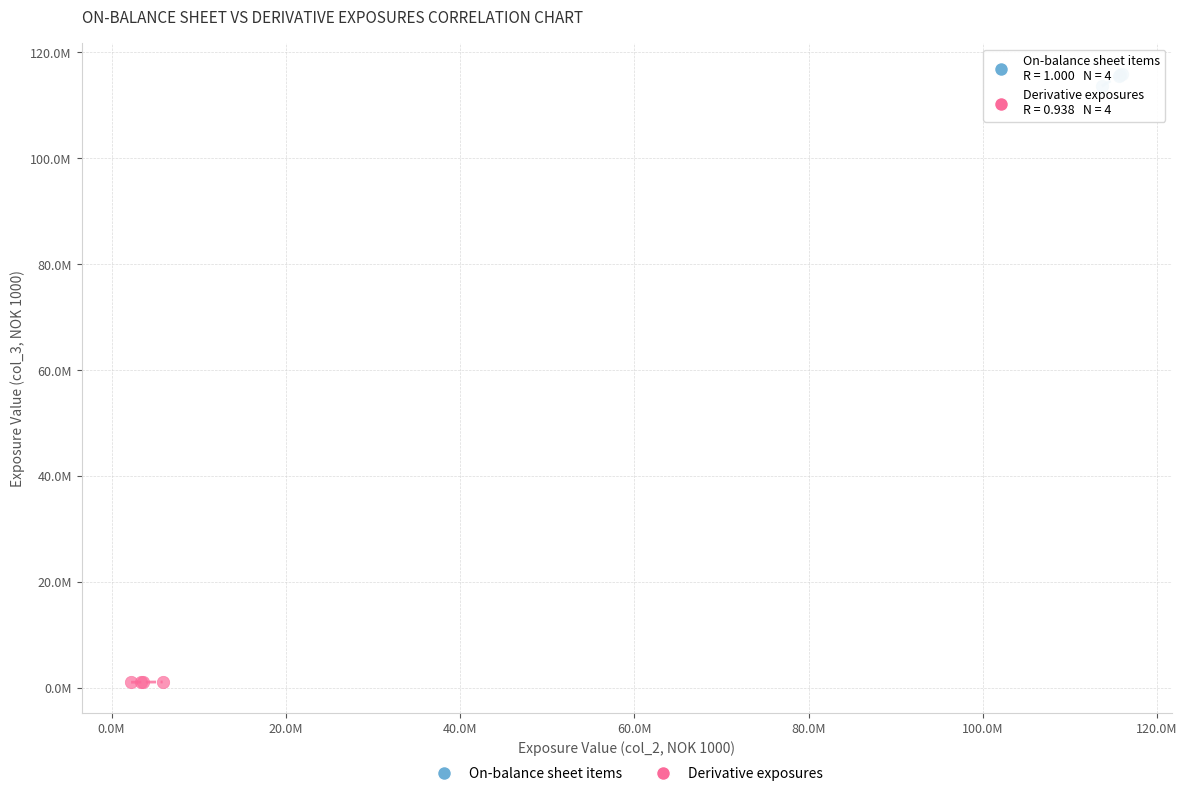

Which series contains the lowest Y value?

Derivative exposures